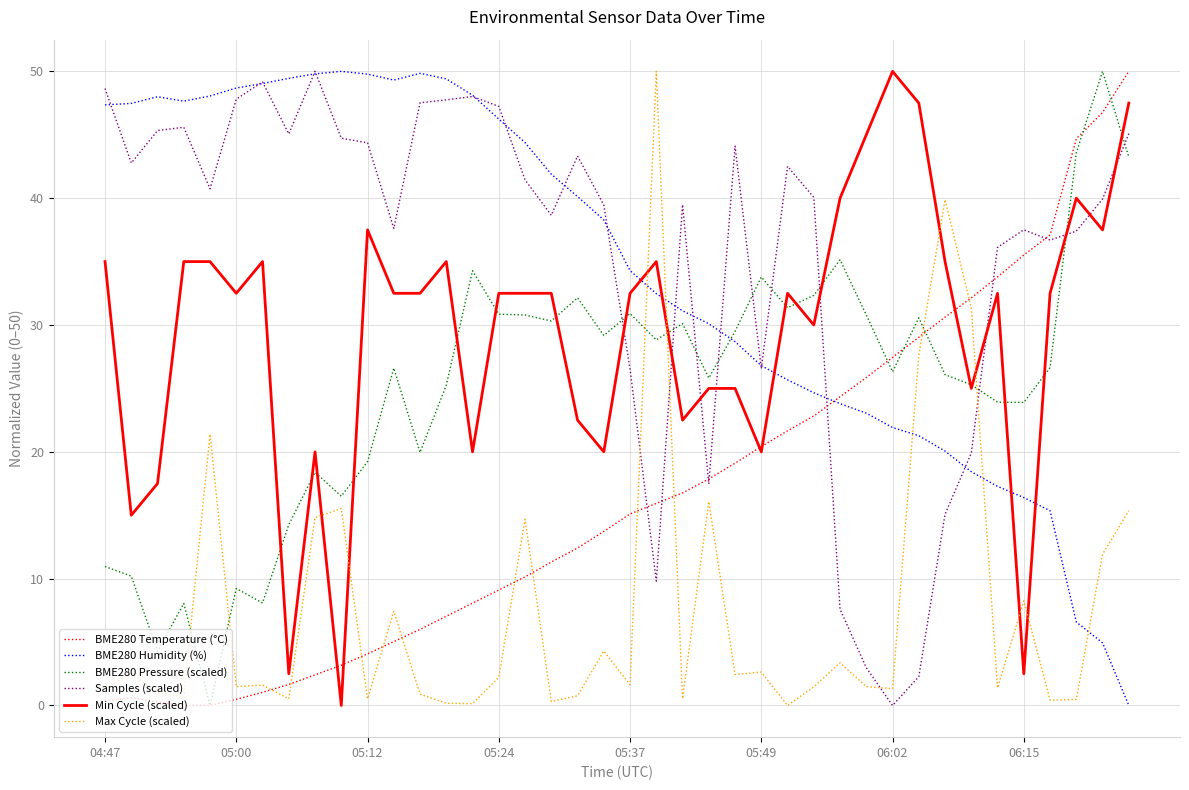

True or false: Max Cycle (scaled) has more than 1 points higher than both neighbors.

True